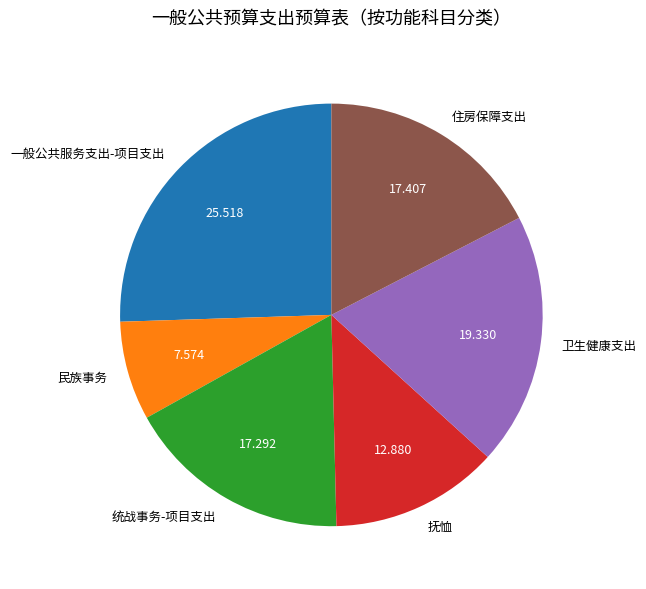

Is the sum of 住房保障支出 and 一般公共服务支出-项目支出 greater than half?

No